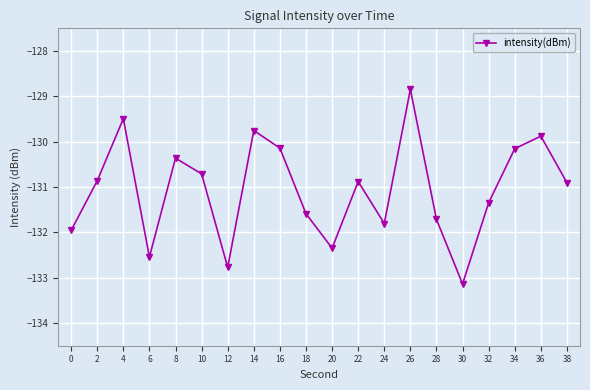

Which has a higher value, 38 or 26?

26